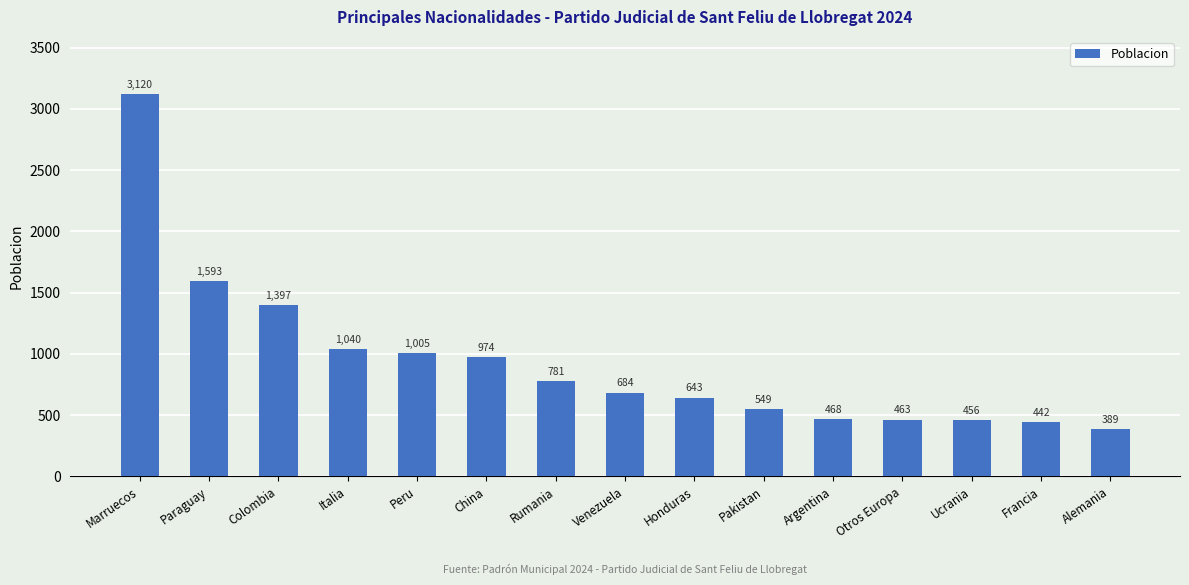

Read the value at Italia, to the nearest 50.

1050